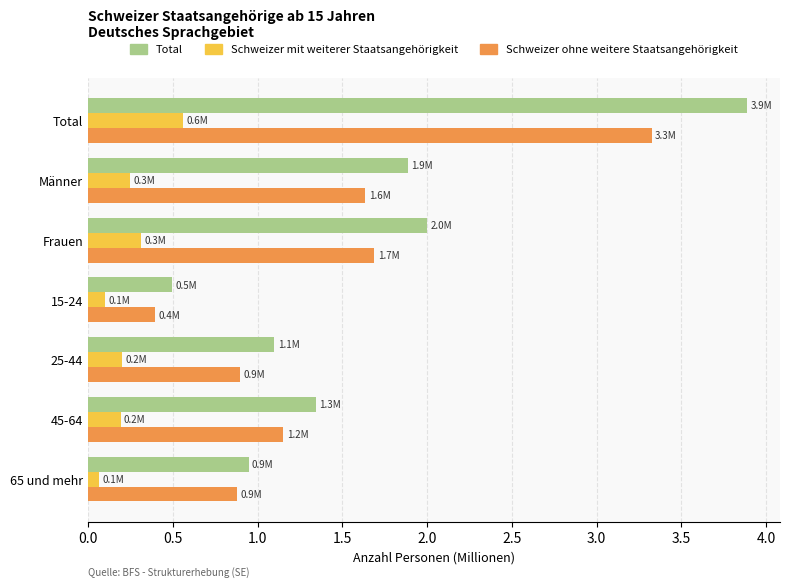

What is the average value of the Schweizer ohne weitere Staatsangehörigkeit series?

1.4